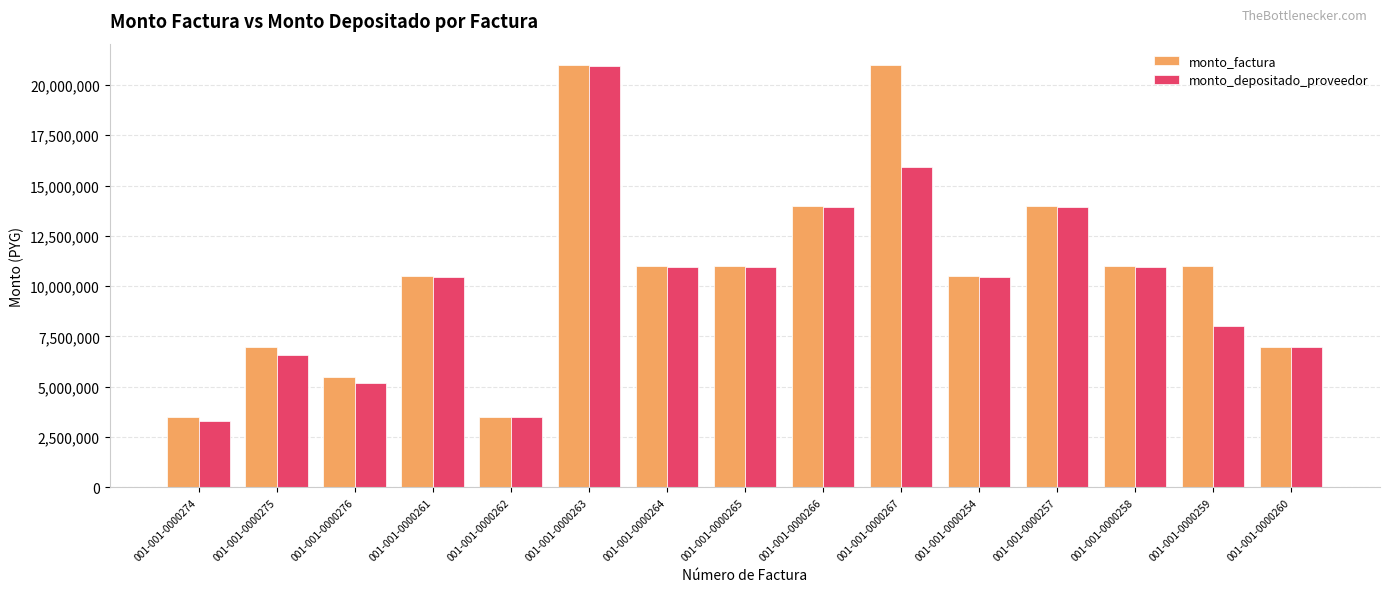

What is the highest value of the monto_depositado_proveedor series?

20925927